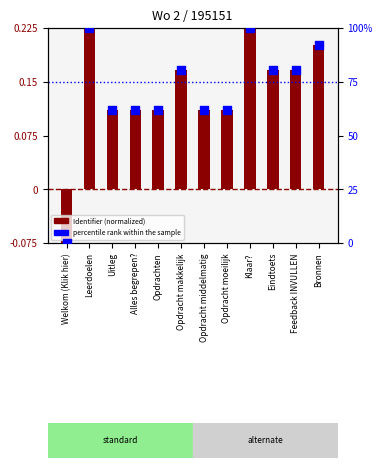

Which series has the widest spread of Y values?

percentile rank within the sample